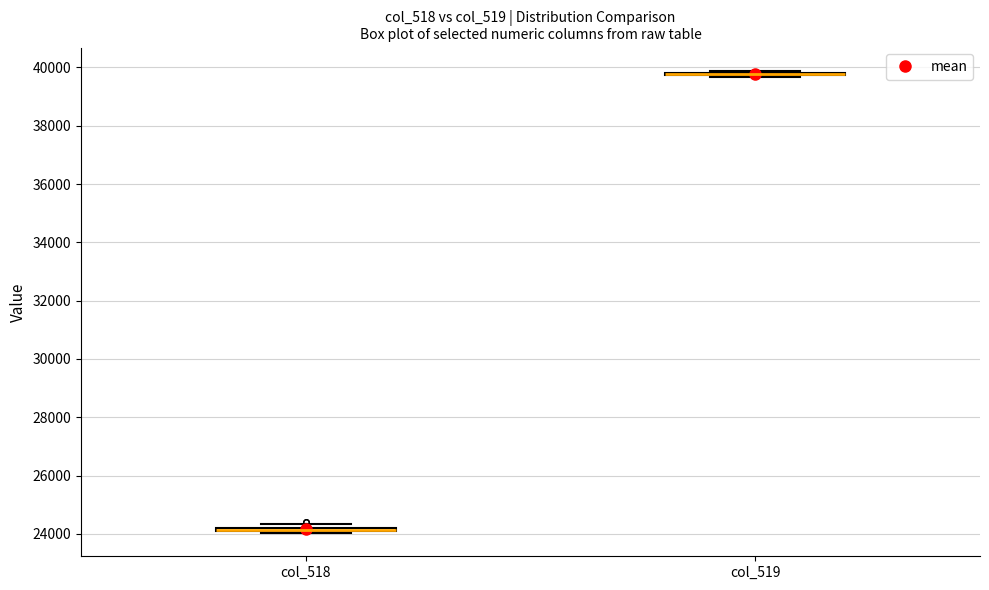

Where is the lower edge of the box for col_518 on the y-axis? The values are not printed on the chart, so give them approximately, as read against the axis.

24000